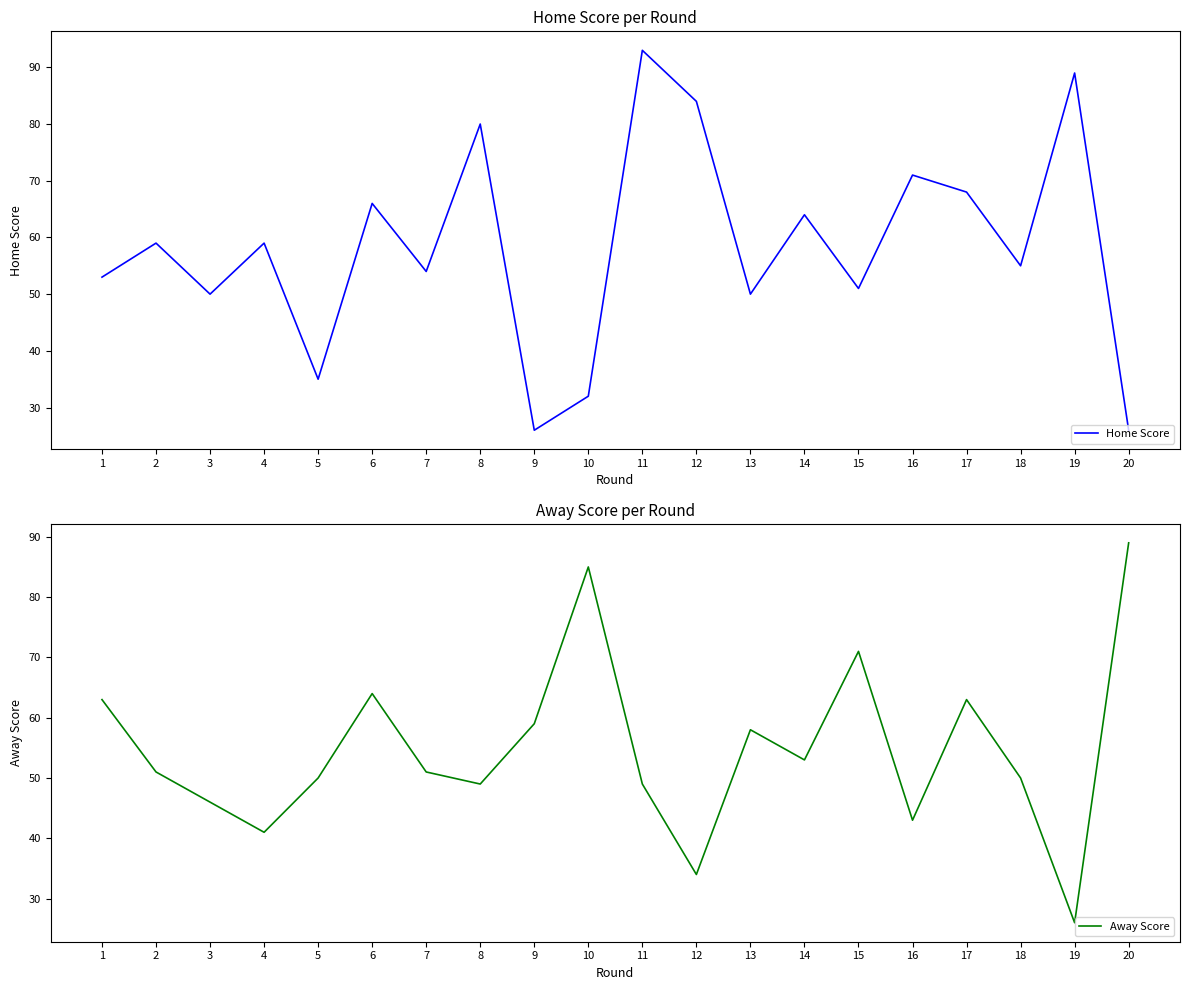

True or false: Away Score has more than 2 points higher than both neighbors.

True